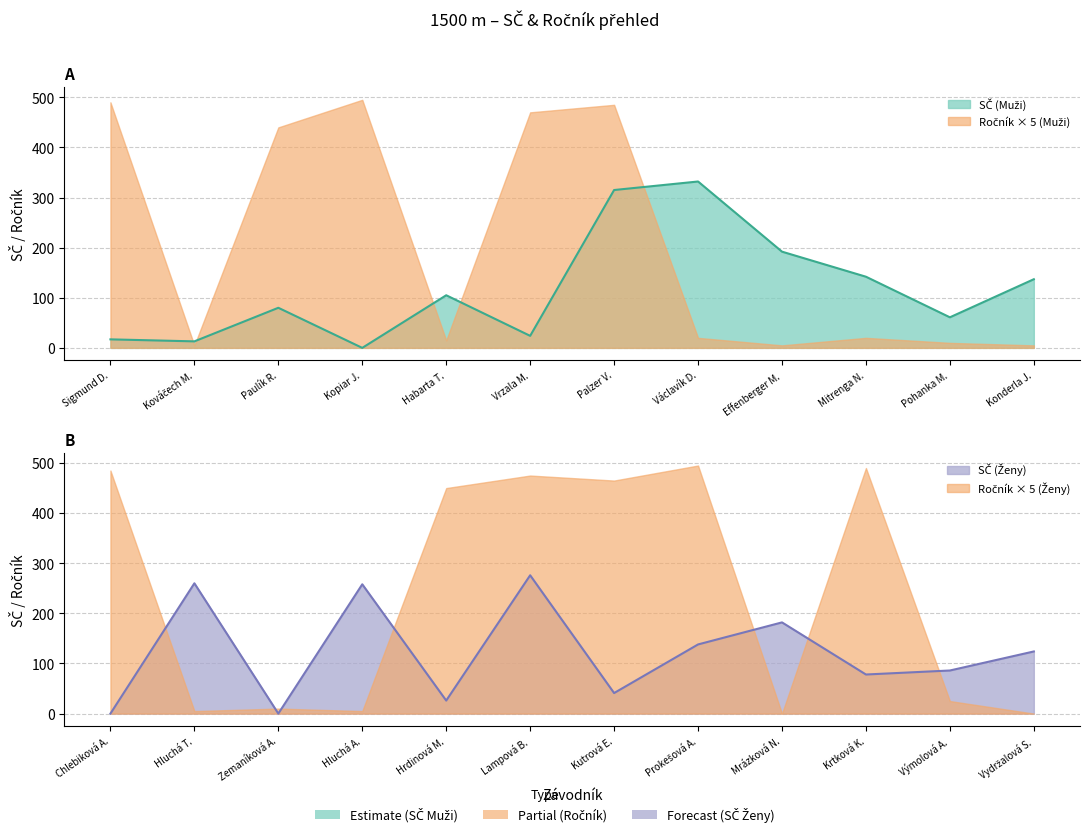

What is the difference between the maximum and minimum values in the Ženy series?

276